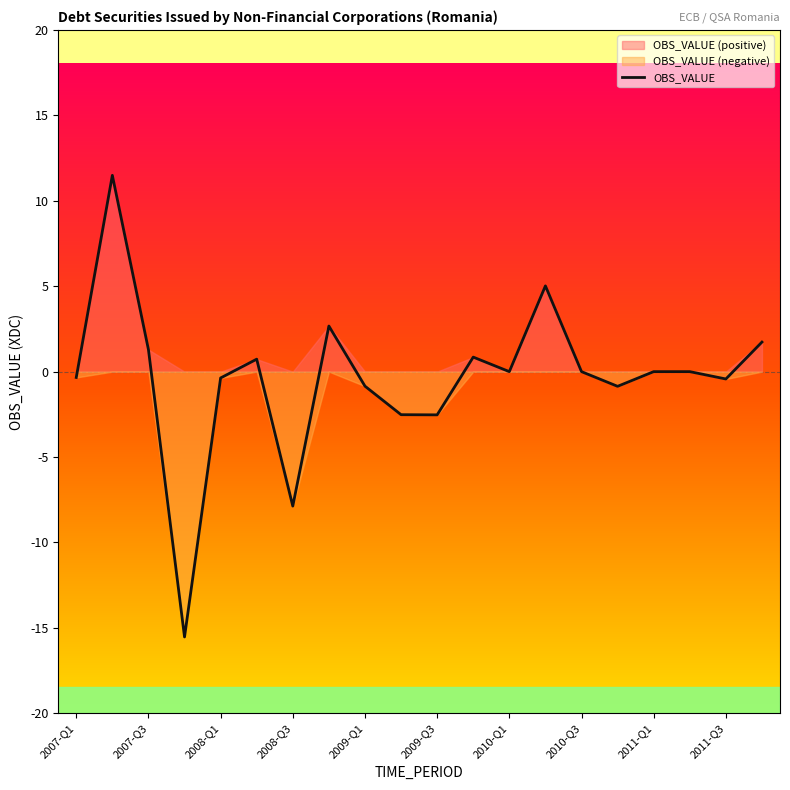

True or false: OBS_VALUE has a value of -0.8 at 2009-Q1.

True